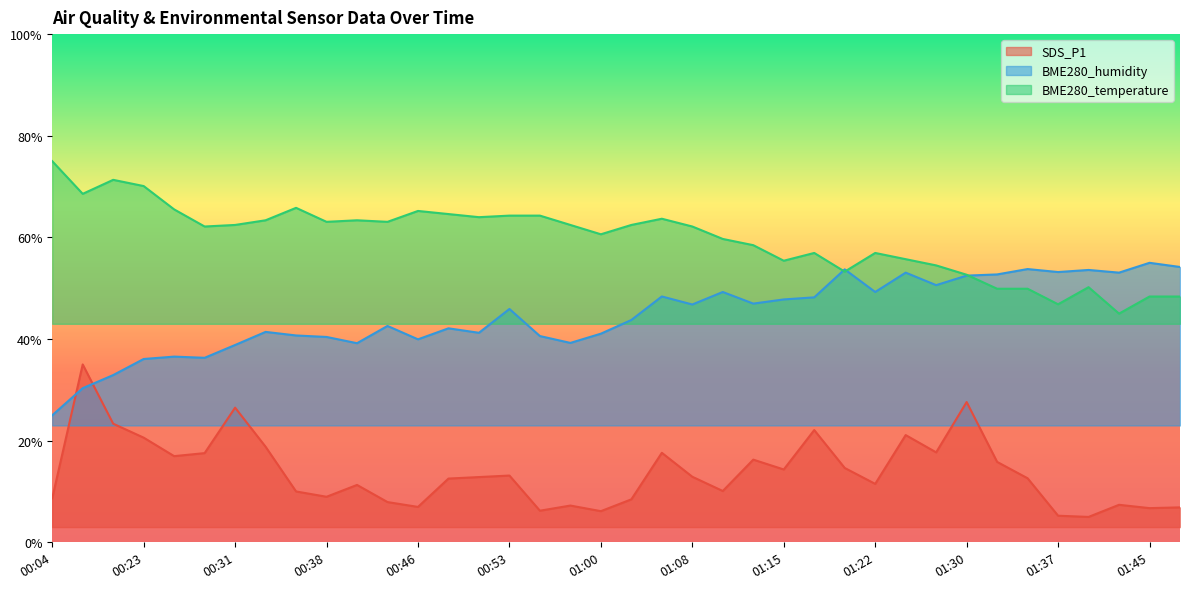

What is the difference between the maximum and minimum values in the BME280_temperature series?

30.0